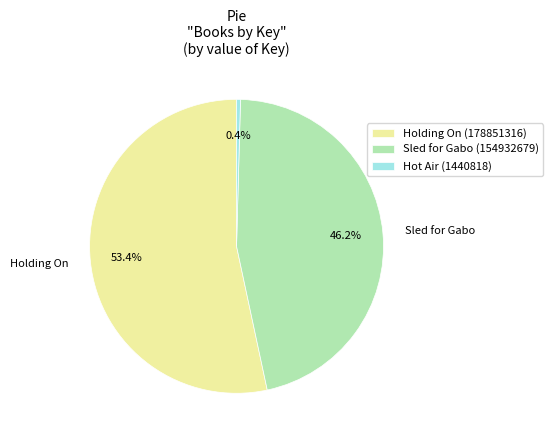

How many slices are in this pie chart?

3